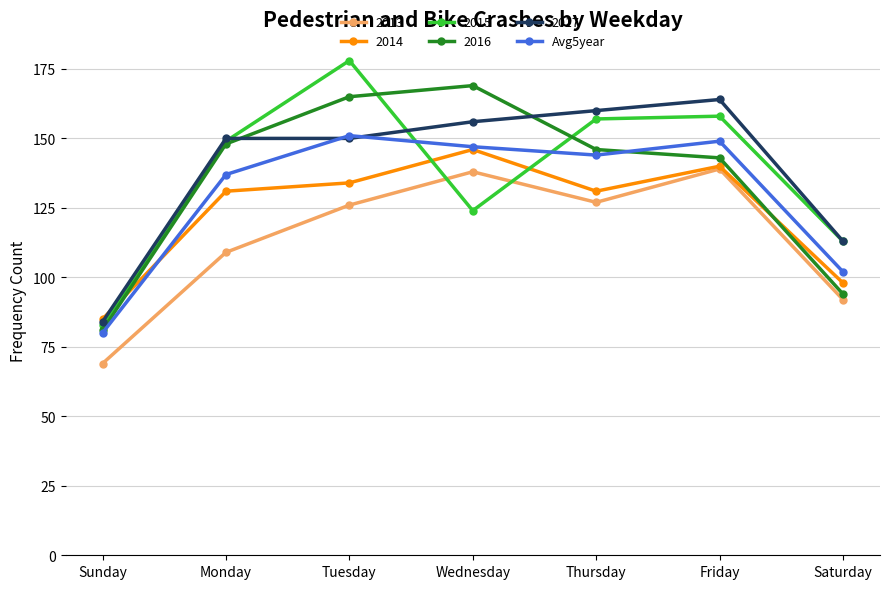

Is it true that 2017 equals 38 at Tuesday?

False